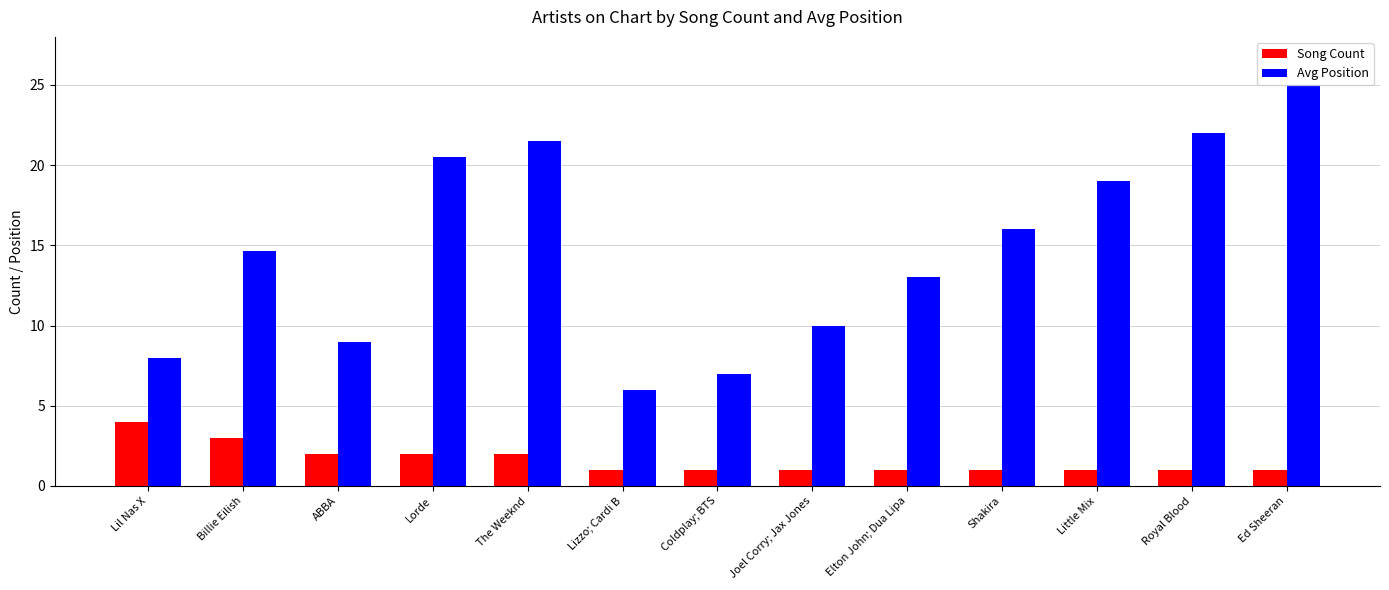

What is the difference between the maximum and minimum values in the Song Count series?

3.0